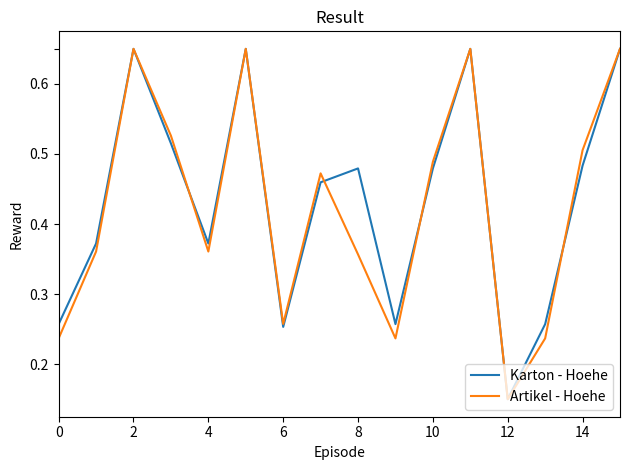

Does the chart have visible grid lines?

No